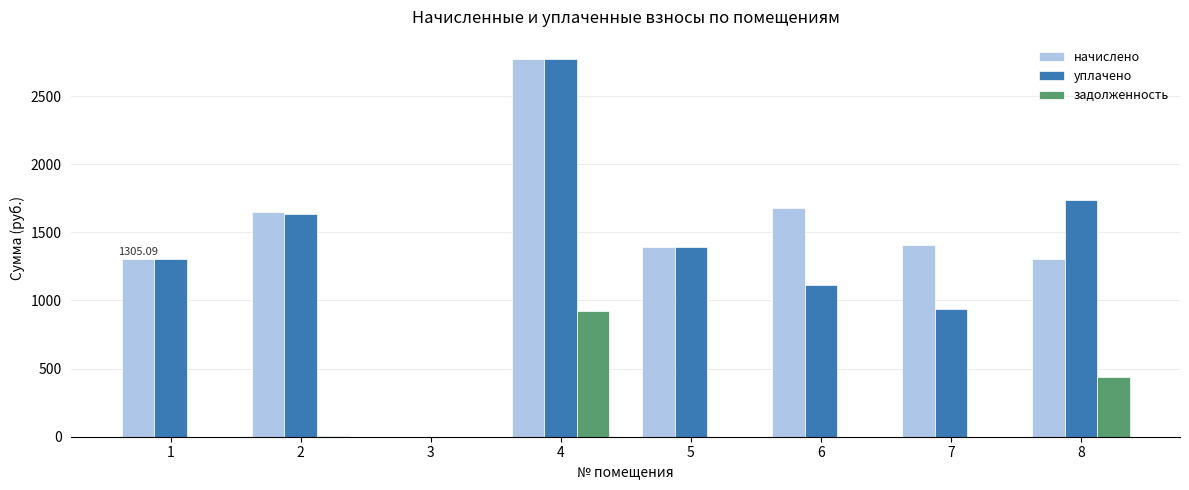

Which category has the highest value across all series?

4